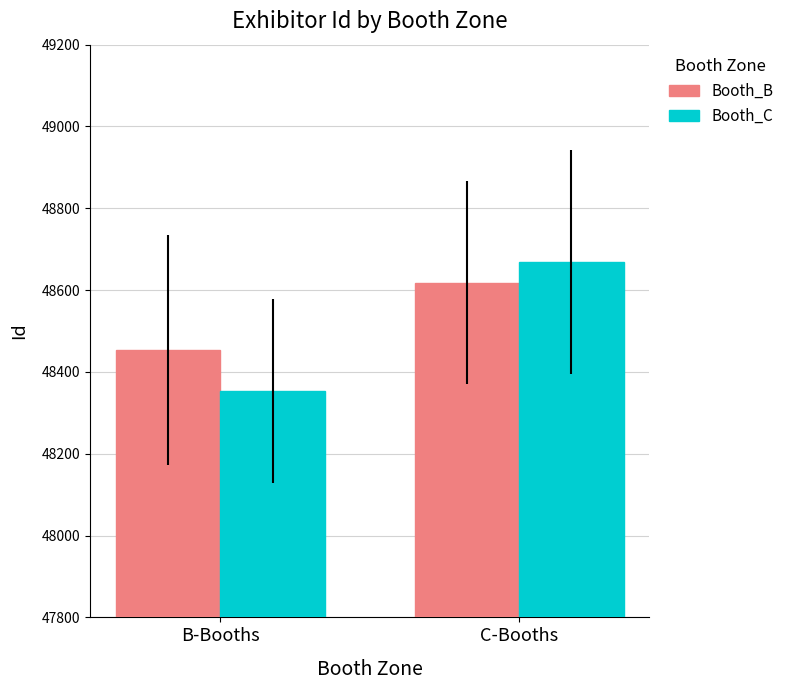

What is the label of the 1st bar from the left?

B-Booths